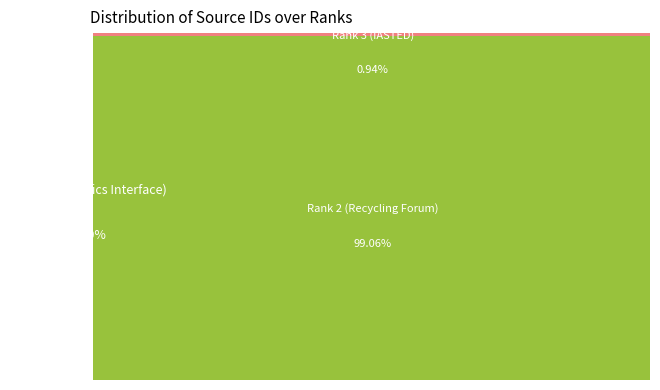

To the nearest percent, what is the difference between the largest and smallest slice percentages?

99%